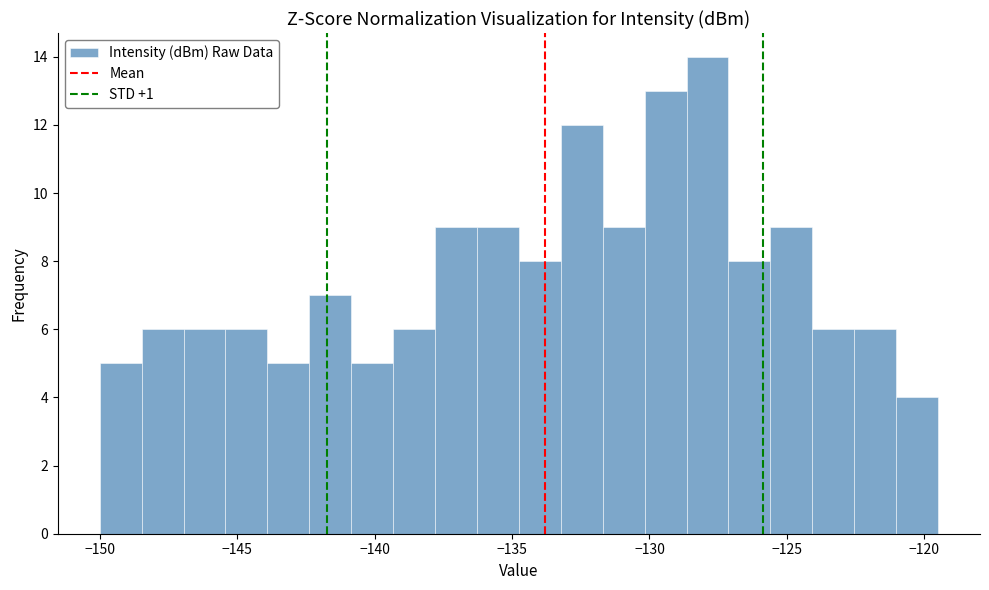

Read against the x-axis, roughly where is the centre of the tallest bar?

-128.0